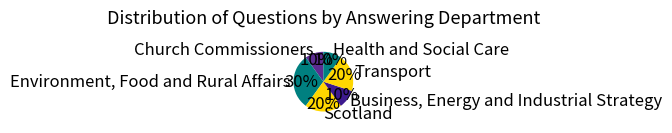

Do Transport and Scotland together represent more than half of the pie?

No